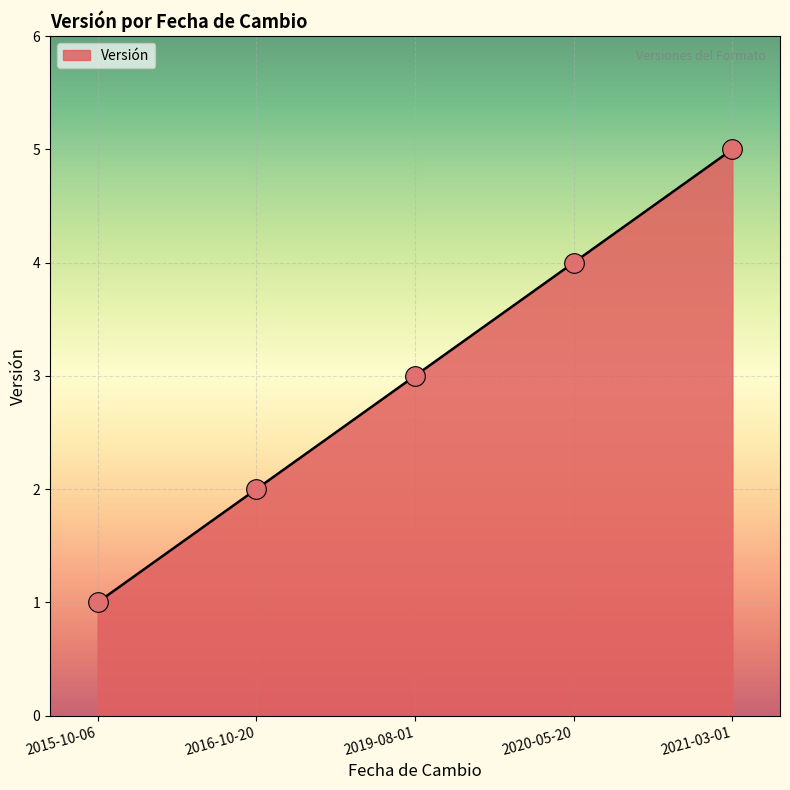

Between 2016-10-20 and 2021-03-01, which is larger?

2021-03-01